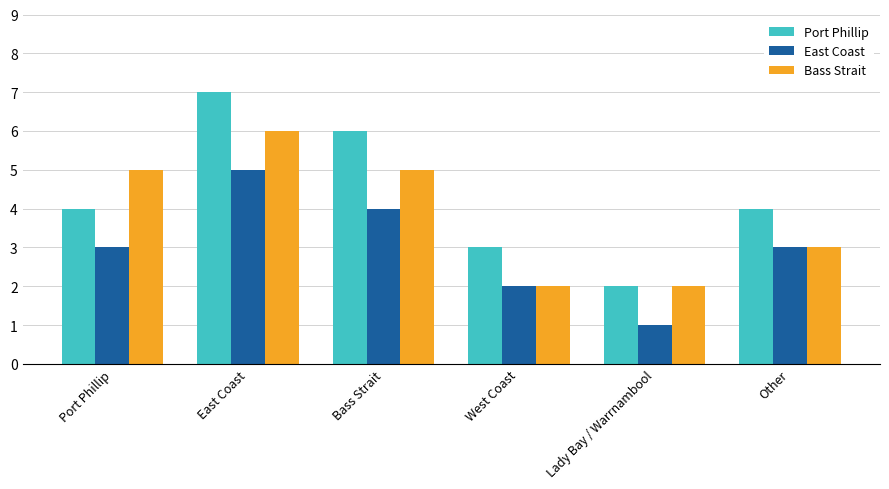

What is the sum of all Port Phillip values?

26